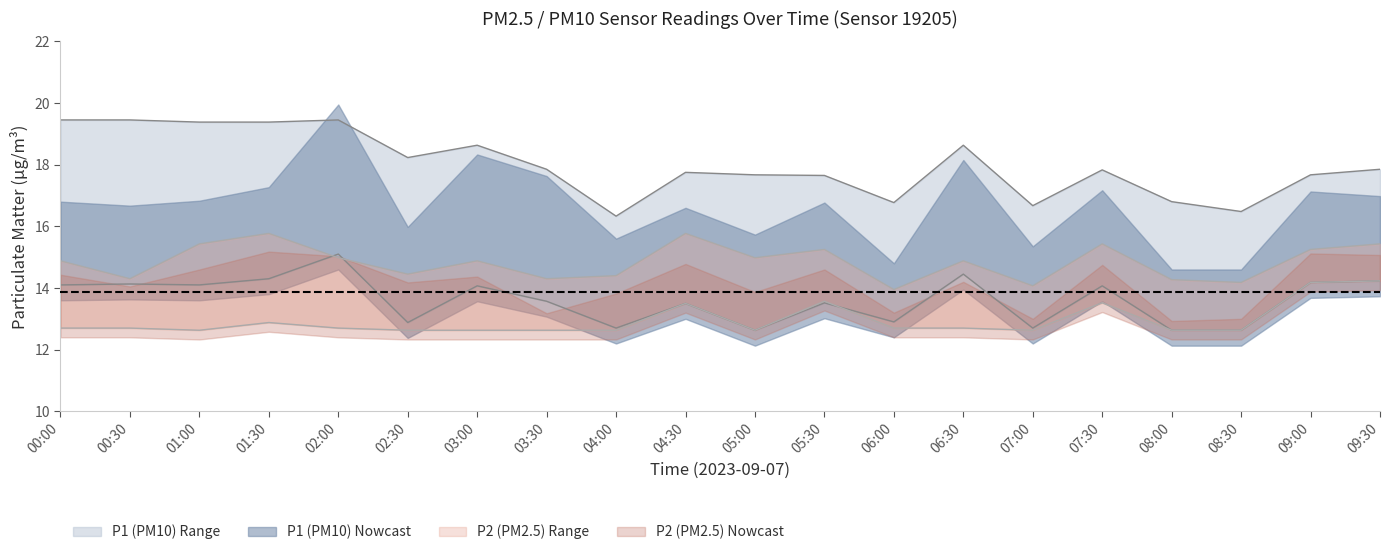

What is the difference between the highest and lowest values at 04:00?

3.7